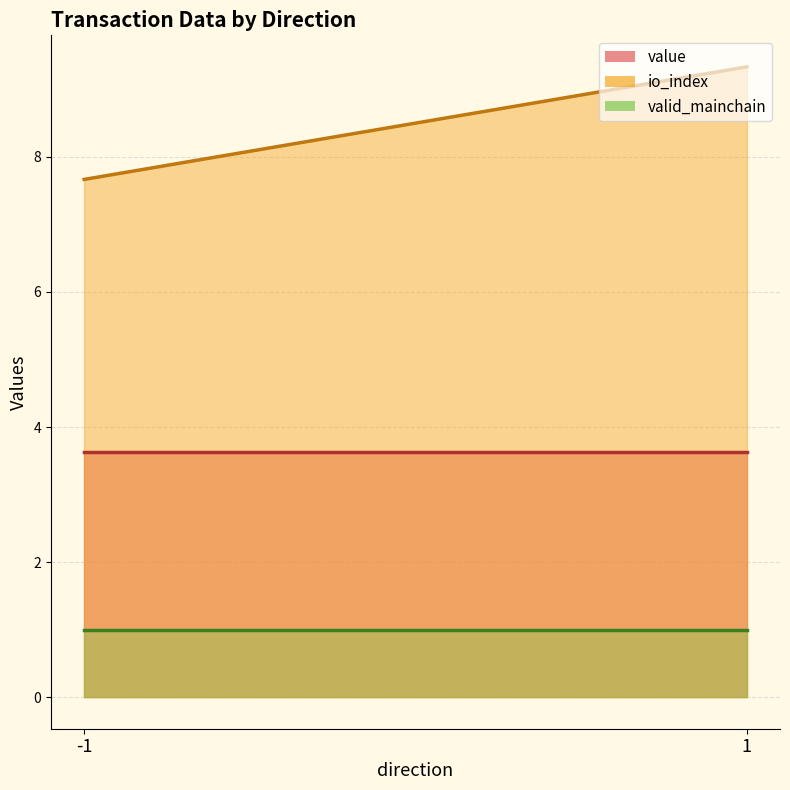

What is the total value across all series at 1?

14.0